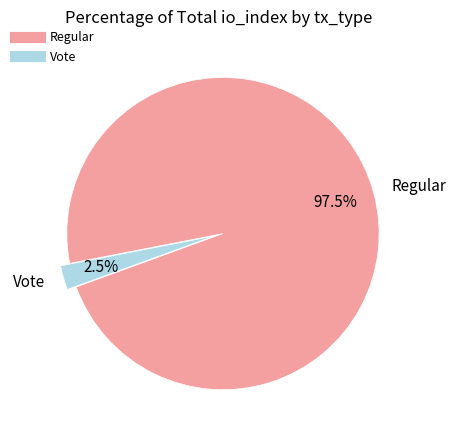

How many segments does this pie chart have?

2